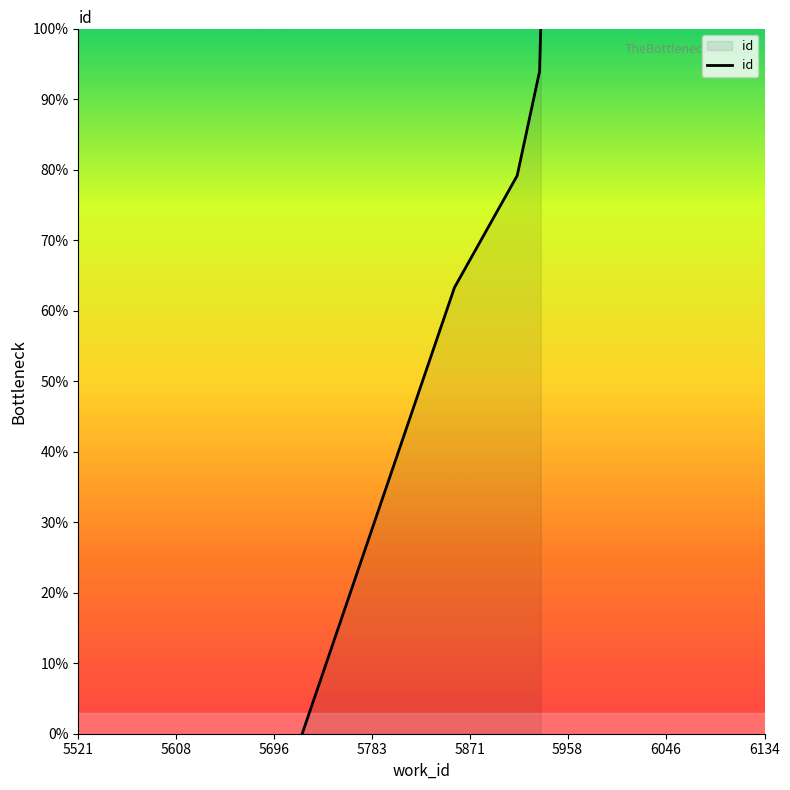

What is the sum of all values?

336.4